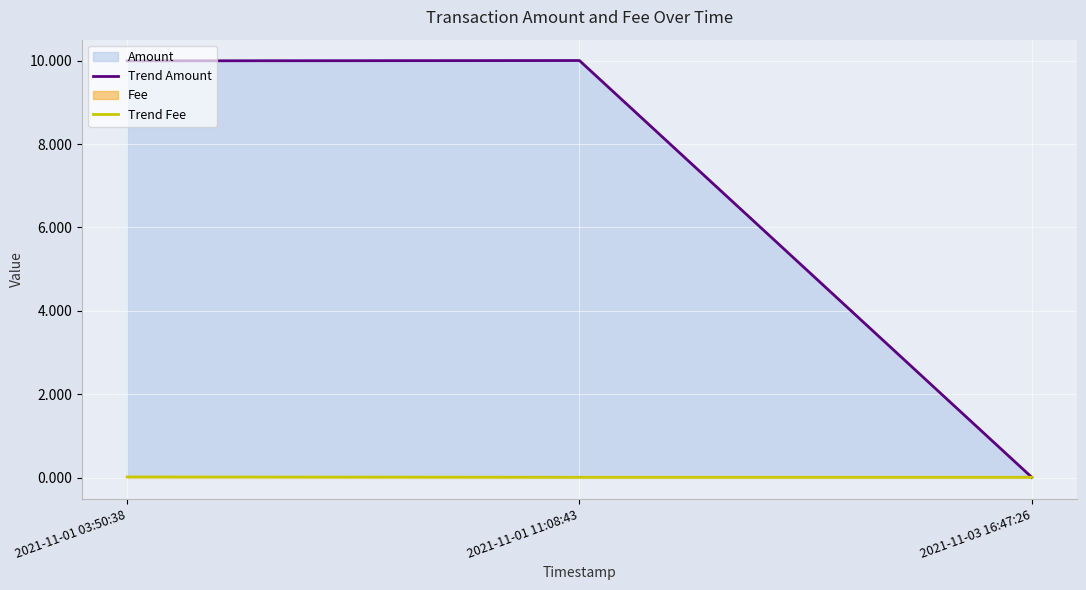

How many lines are shown in the chart?

2